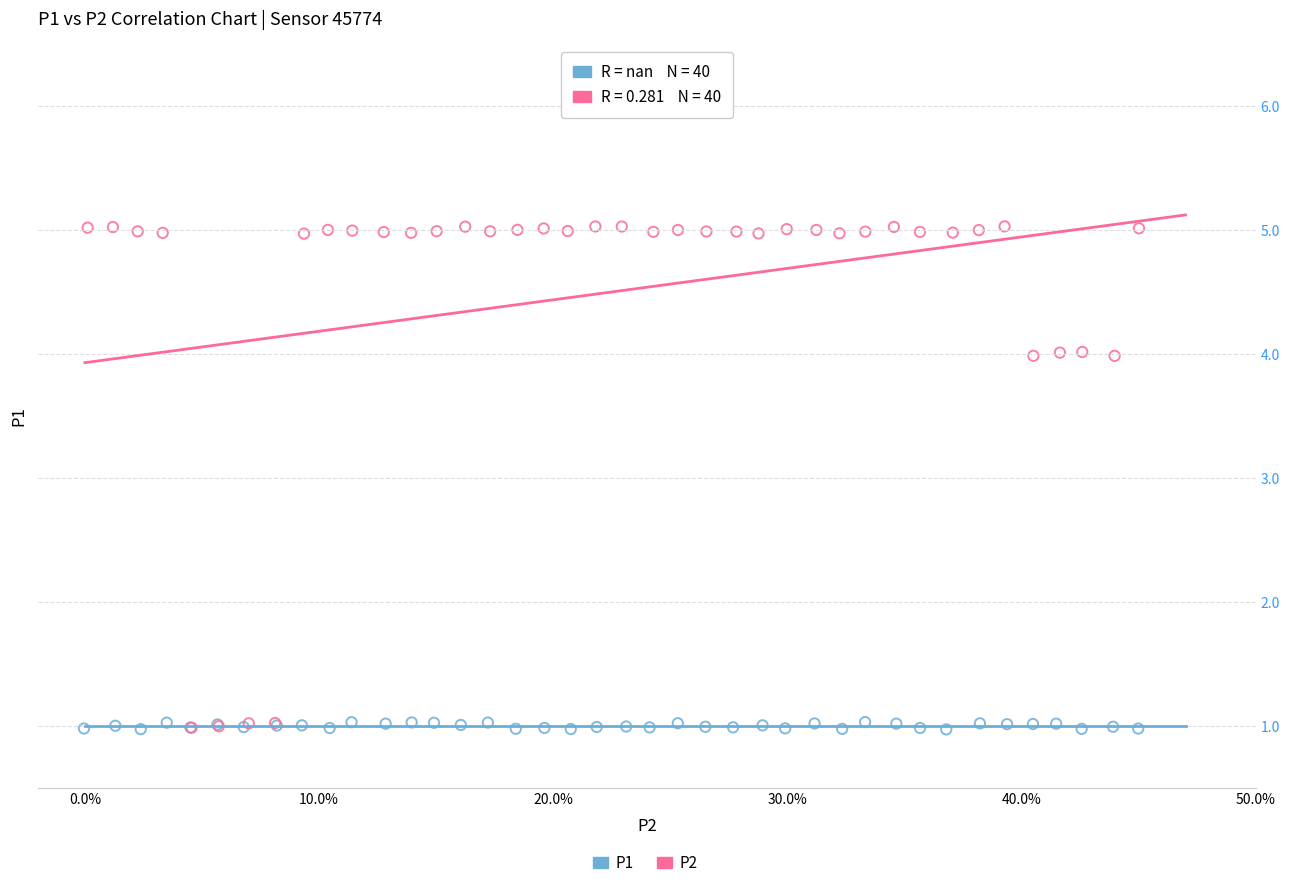

Which series reaches the maximum Y coordinate?

P2